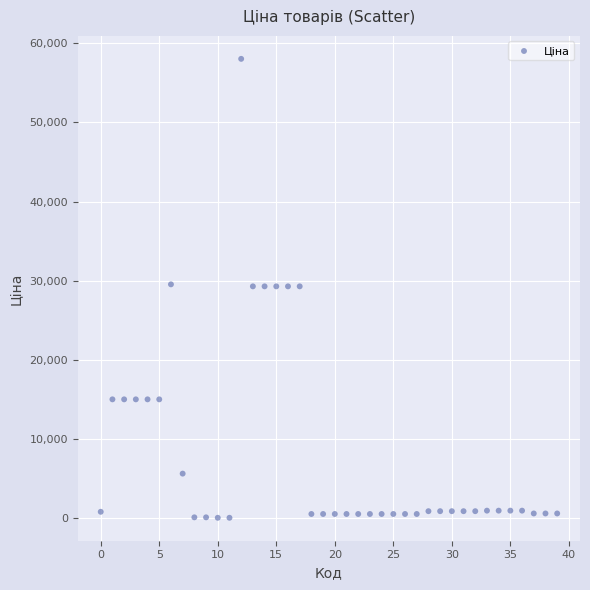

What is the range of Y values (max minus min)?

57980.4